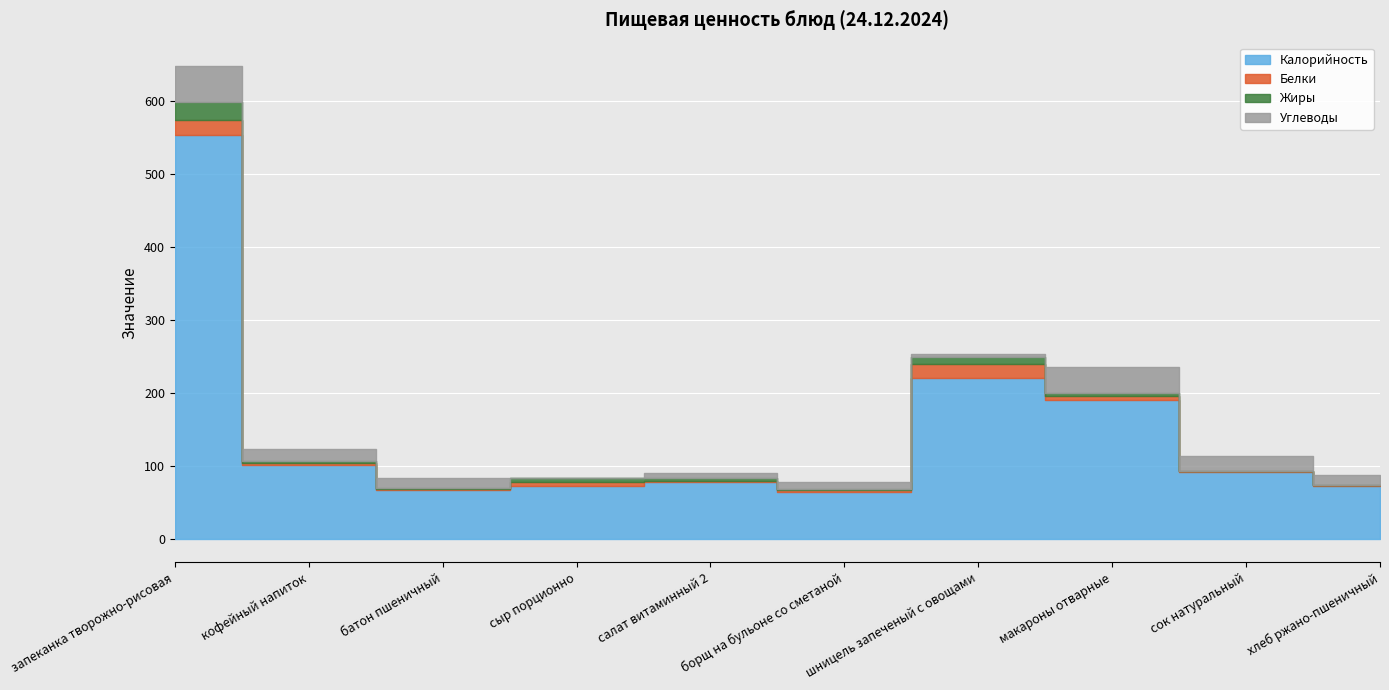

List the labels in order of Белки value, largest first.

запеканка творожно-рисовая, шницель запеченый с овощами, макароны отварные, сыр порционно, кофейный напиток, батон пшеничный, борщ на бульоне со сметаной, хлеб ржано-пшеничный, сок натуральный, салат витаминный 2